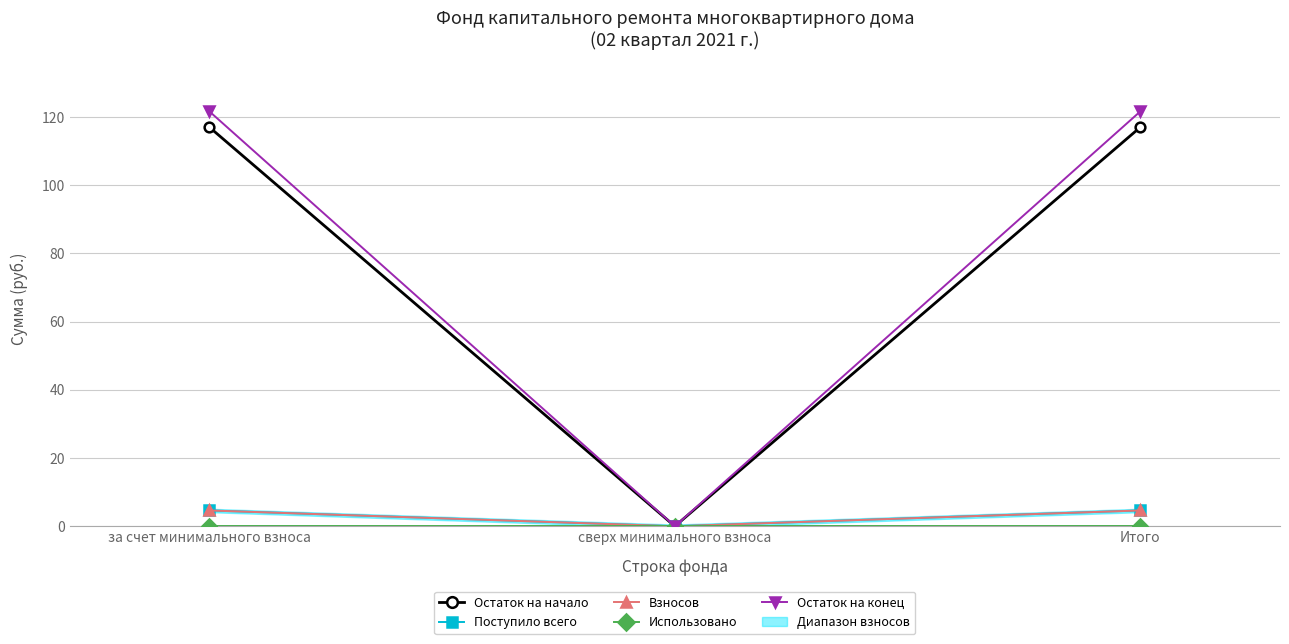

Rank the series by their maximum value, from highest to lowest.

Остаток на конец, Остаток на начало, Поступило всего, Взносов, Использовано